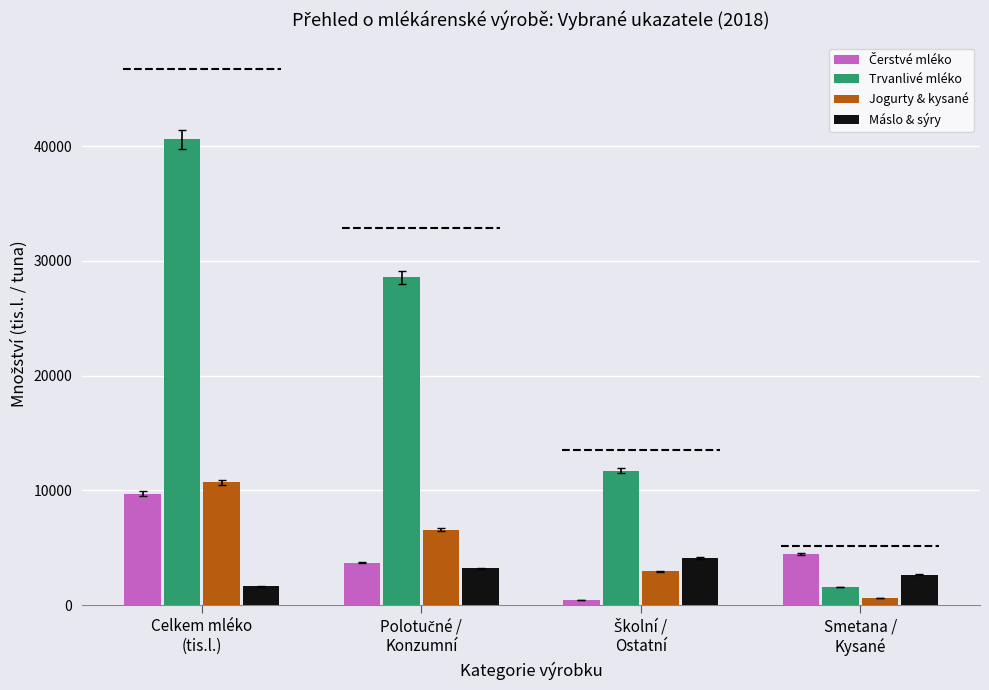

What is the greatest value displayed?

40605.9